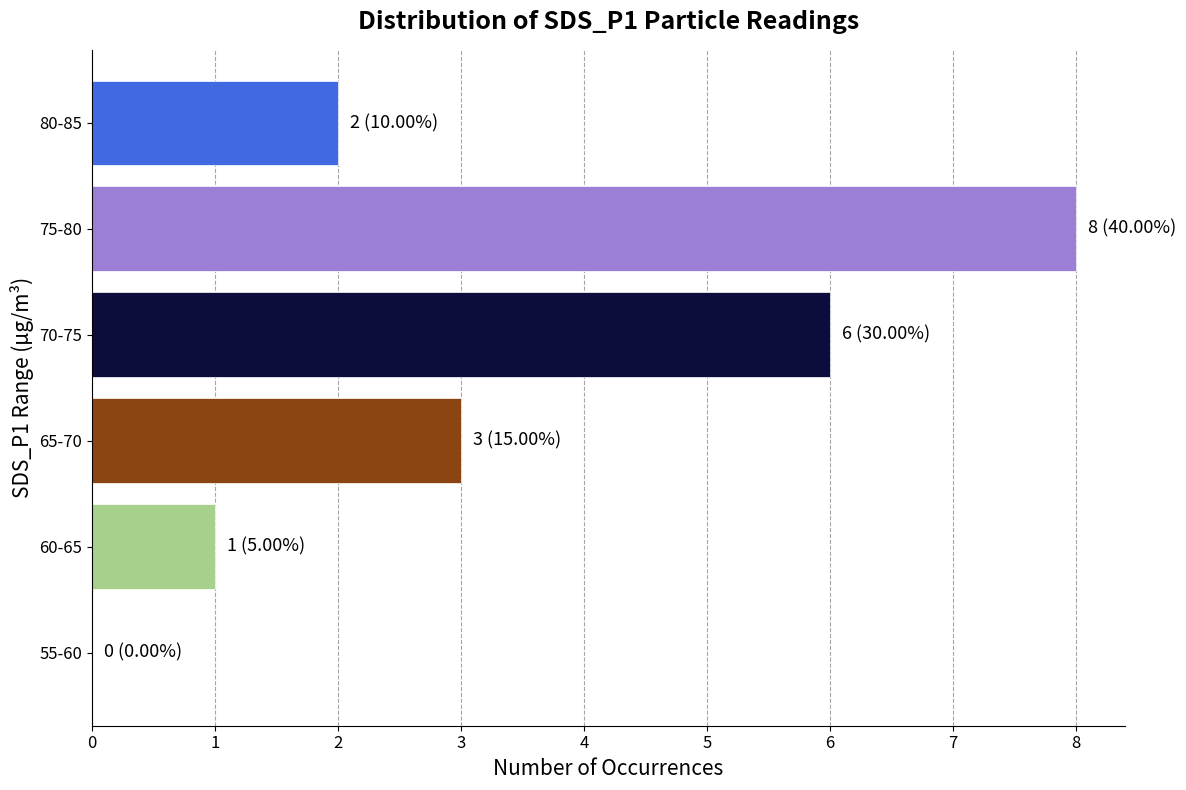

Reading top to bottom, transcribe all the data shown in this chart.

80-85=2	75-80=8	70-75=6	65-70=3	60-65=1	55-60=0